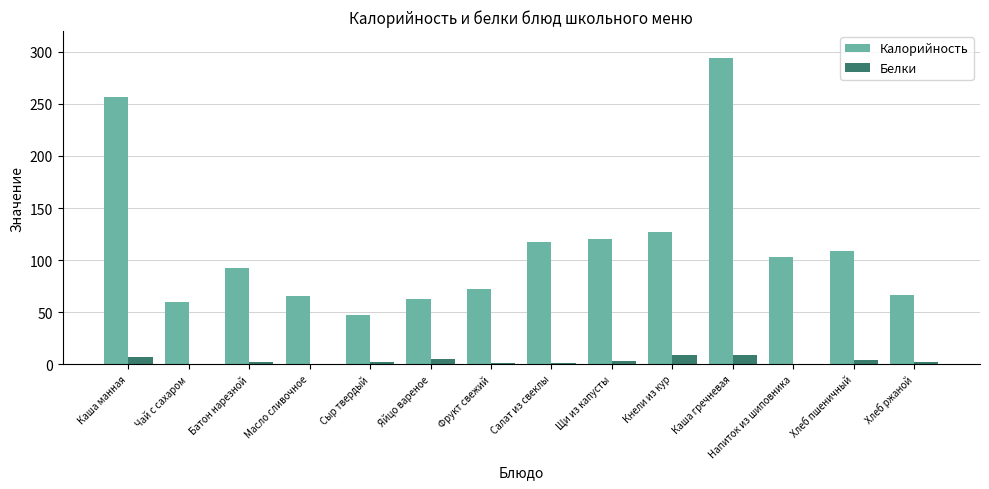

What is the sum of all Калорийность values?

1592